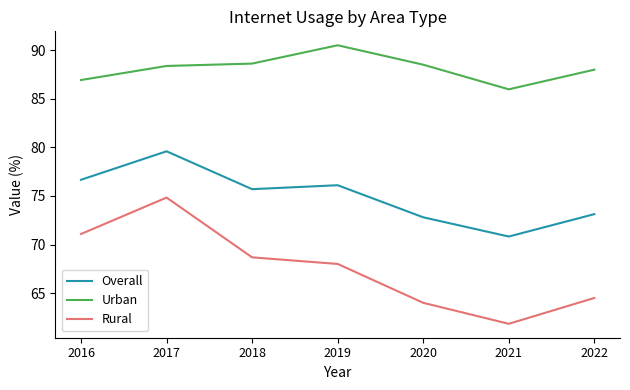

Does the chart display data point markers on the line(s)?

No